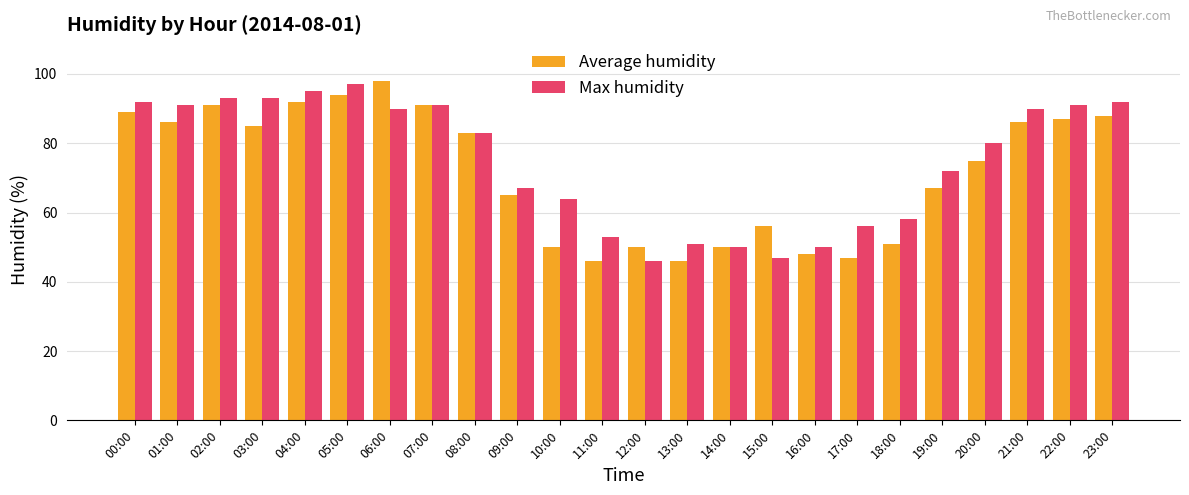

Does the chart contain stacked bars?

No